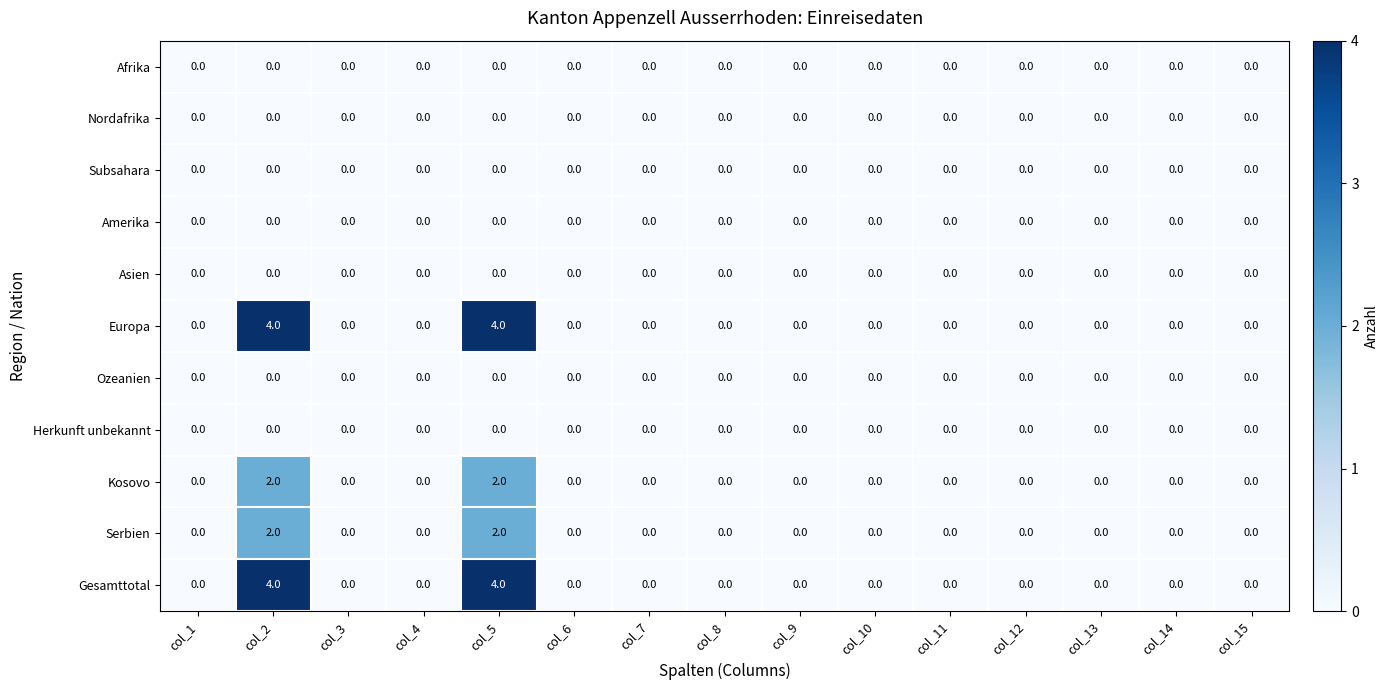

What is the spread (max minus min) of values at col_2?

4